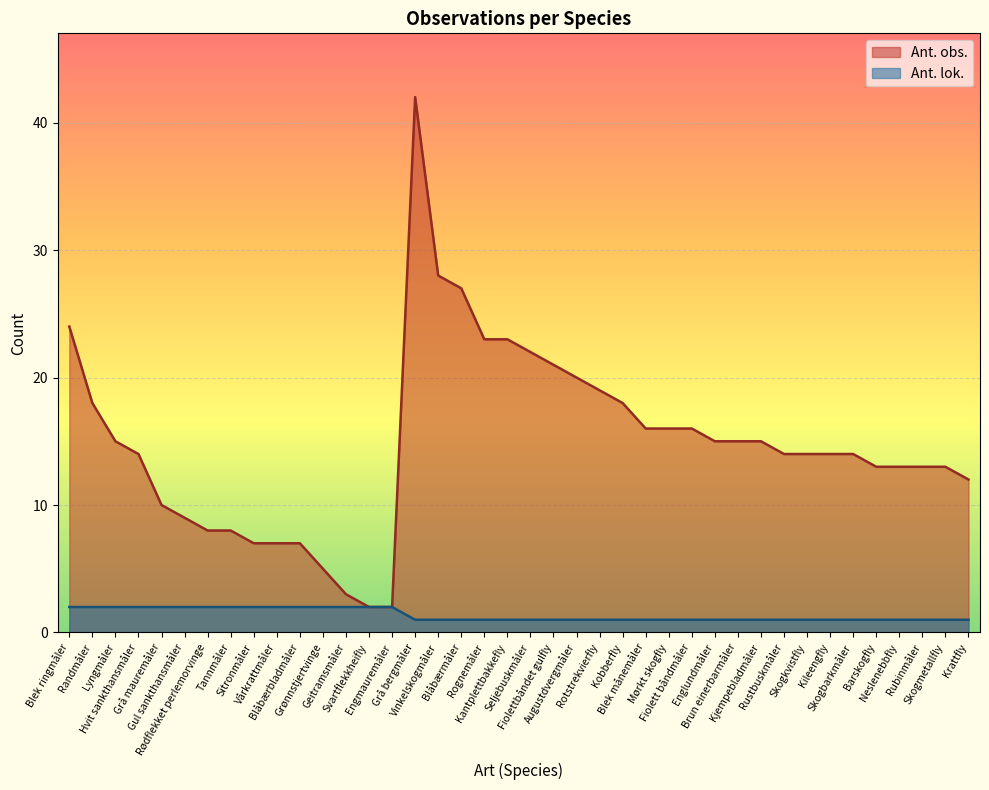

Reading left to right, what are all the values shown in this chart?

Ant. obs.: Blek ringmåler=24	Randmåler=18	Lyngmåler=15	Hvit sankthansmåler=14	Grå mauremåler=10	Gul sankthansmåler=9	Rødflekket perlemorvinge=8	Tannmåler=8	Sitronmåler=7	Vårkrattmåler=7	Blåbærbladmåler=7	Grønnstjertvinge=5	Geitramsmåler=3	Svartflekkheifly=2	Engmauremåler=2	Grå bergmåler=42	Vinkelskogmåler=28	Blåbærmåler=27	Rognemåler=23	Kantplettbakkefly=23	Seljebuskmåler=22	Fiolettbåndet gulfly=21	Augustdvergmåler=20	Rotstrekvierfly=19	Kobberfly=18	Blek månemåler=16	Mørkt skogfly=16	Fiolett båndmåler=16	Englundmåler=15	Brun einerbarmåler=15	Kjempebladmåler=15	Rustbuskmåler=14	Skogkvistfly=14	Kileengfly=14	Skogbarkmåler=14	Barskogfly=13	Neslenebbfly=13	Rubinmåler=13	Skogmetallfly=13	Krattfly=12
Ant. lok.: Blek ringmåler=2	Randmåler=2	Lyngmåler=2	Hvit sankthansmåler=2	Grå mauremåler=2	Gul sankthansmåler=2	Rødflekket perlemorvinge=2	Tannmåler=2	Sitronmåler=2	Vårkrattmåler=2	Blåbærbladmåler=2	Grønnstjertvinge=2	Geitramsmåler=2	Svartflekkheifly=2	Engmauremåler=2	Grå bergmåler=1	Vinkelskogmåler=1	Blåbærmåler=1	Rognemåler=1	Kantplettbakkefly=1	Seljebuskmåler=1	Fiolettbåndet gulfly=1	Augustdvergmåler=1	Rotstrekvierfly=1	Kobberfly=1	Blek månemåler=1	Mørkt skogfly=1	Fiolett båndmåler=1	Englundmåler=1	Brun einerbarmåler=1	Kjempebladmåler=1	Rustbuskmåler=1	Skogkvistfly=1	Kileengfly=1	Skogbarkmåler=1	Barskogfly=1	Neslenebbfly=1	Rubinmåler=1	Skogmetallfly=1	Krattfly=1